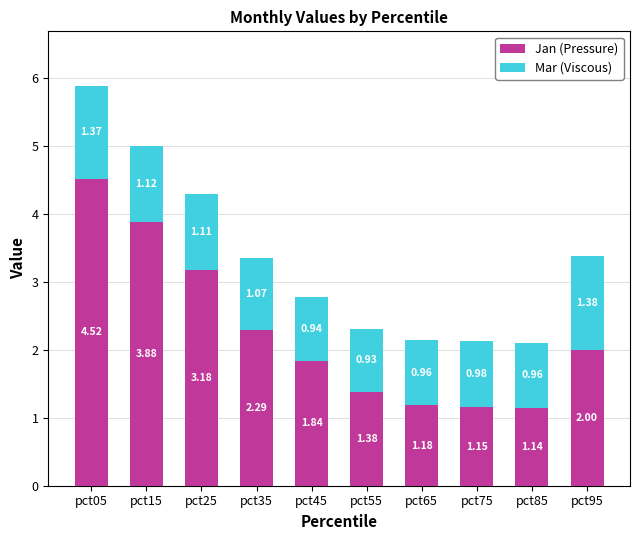

At which category is the sum across all series the highest?

pct05